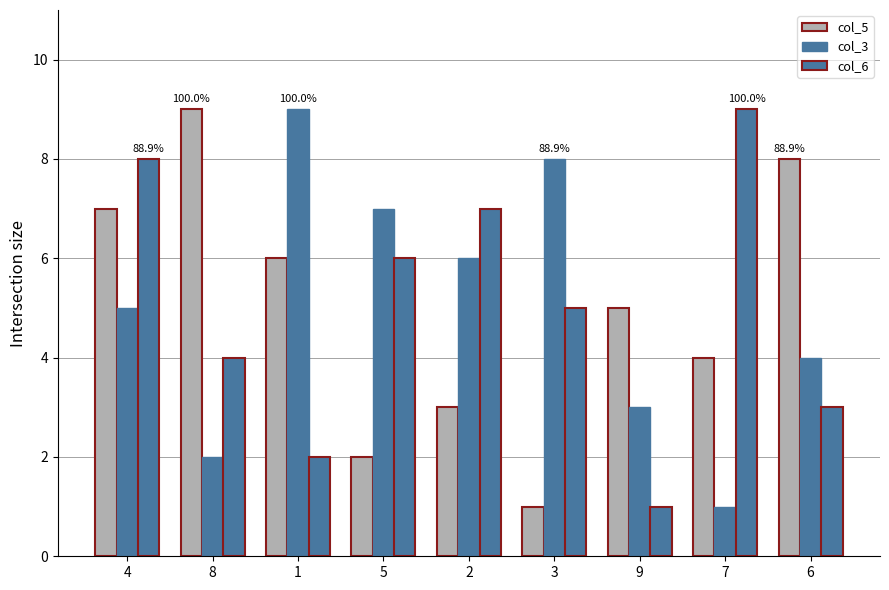

What is the maximum value for col_3?

9